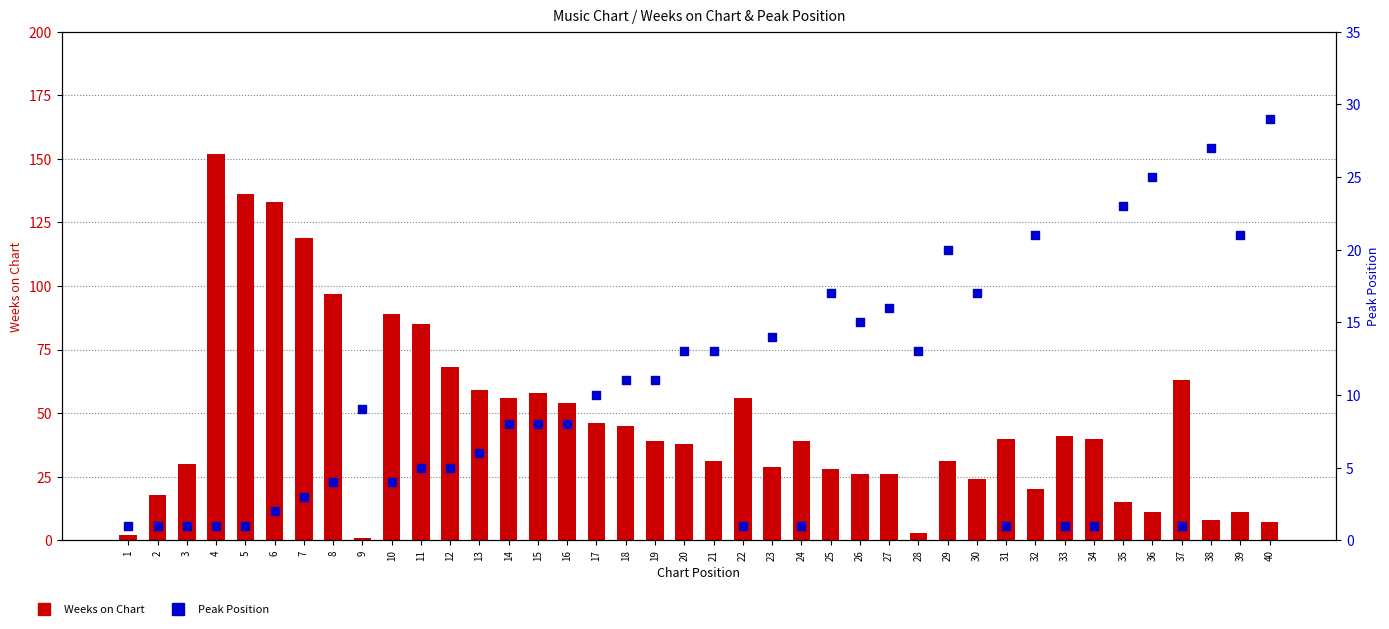

What are all the series names shown in the legend?

Weeks on Chart, Peak Position